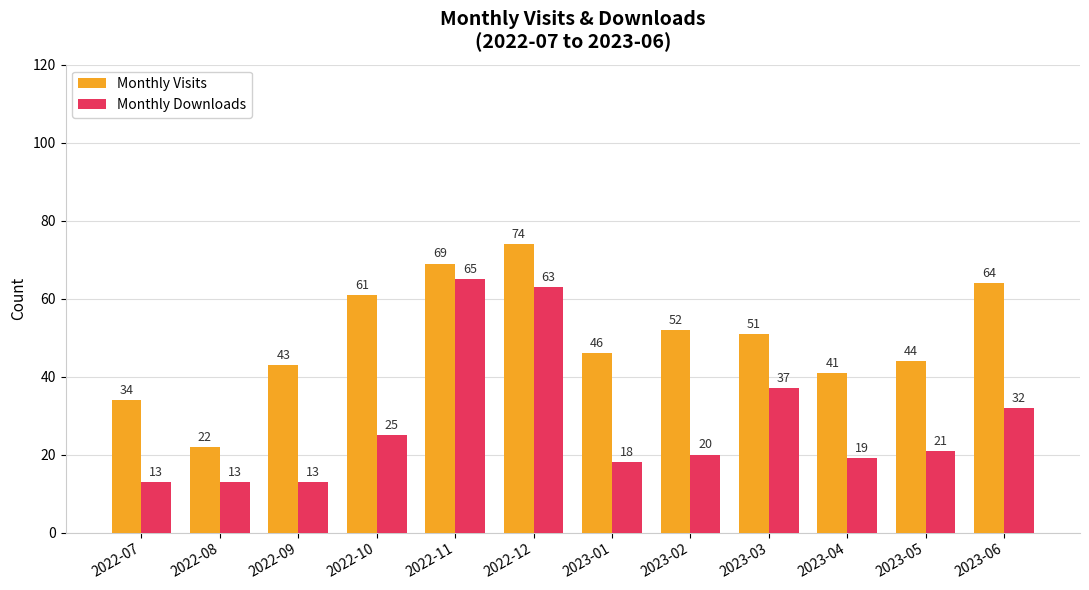

Between 2022-12 and 2023-05, which series saw the biggest shift?

Monthly Downloads